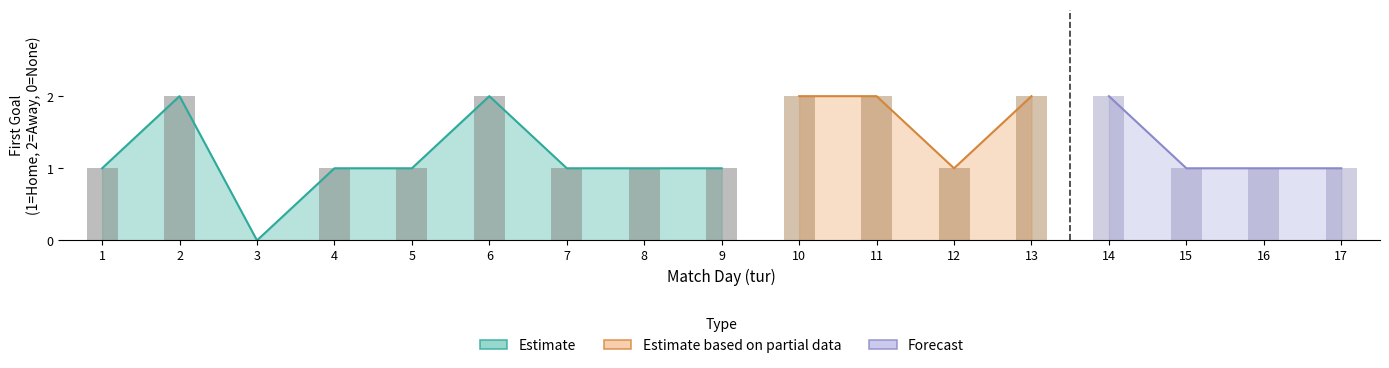

What is the value of the Estimate bar at the 9th from the left?

1